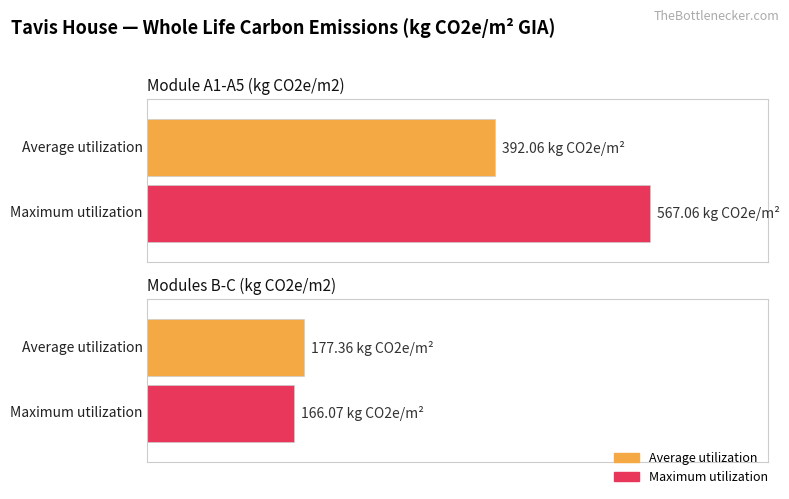

Count the number of categories in the chart.

2